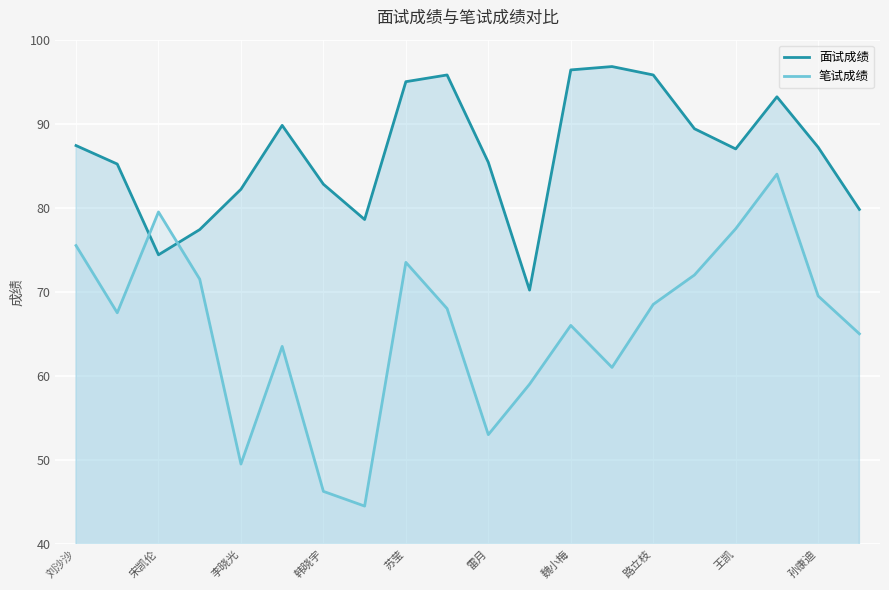

How many values in the 面试成绩 series are below 87?

9